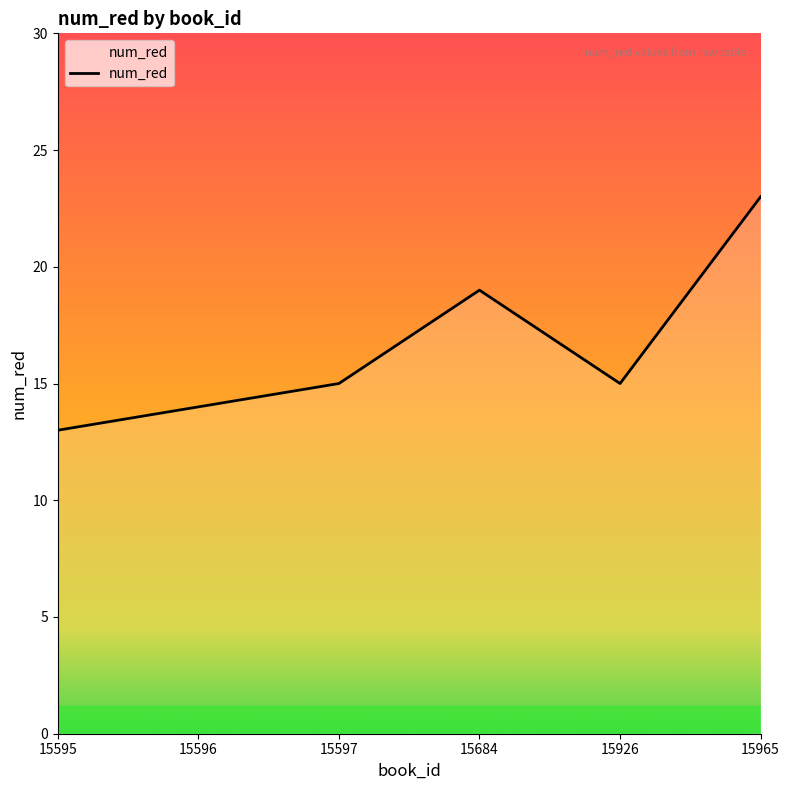

At which label is the value closest to 18?

15684